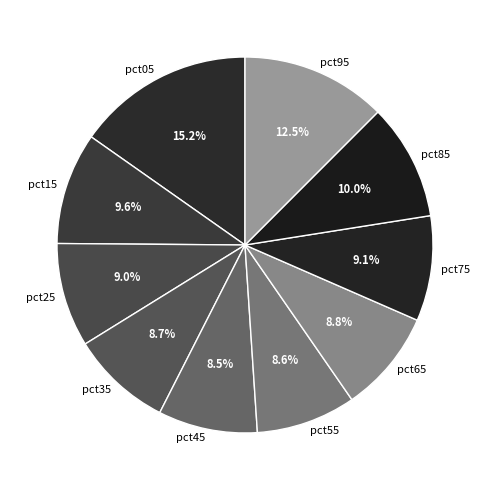

How many segments does this pie chart have?

10